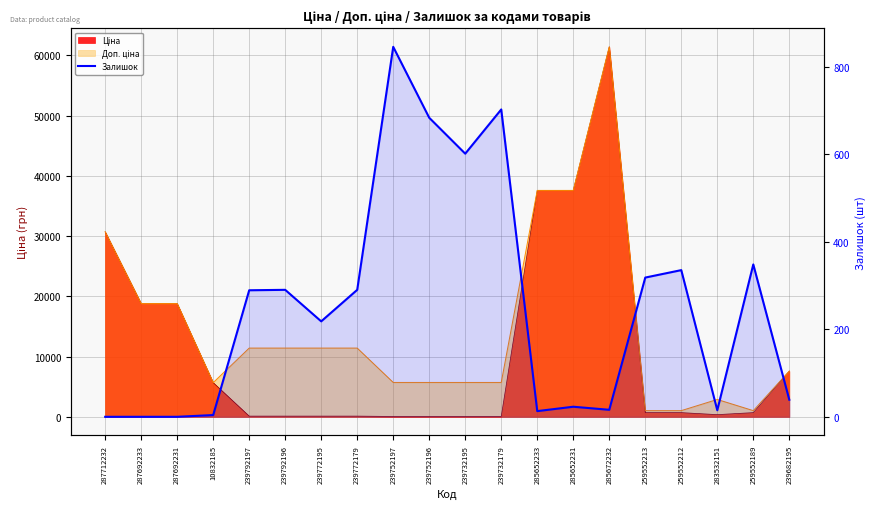

Is it true that the value at 10832185 is 4?

True